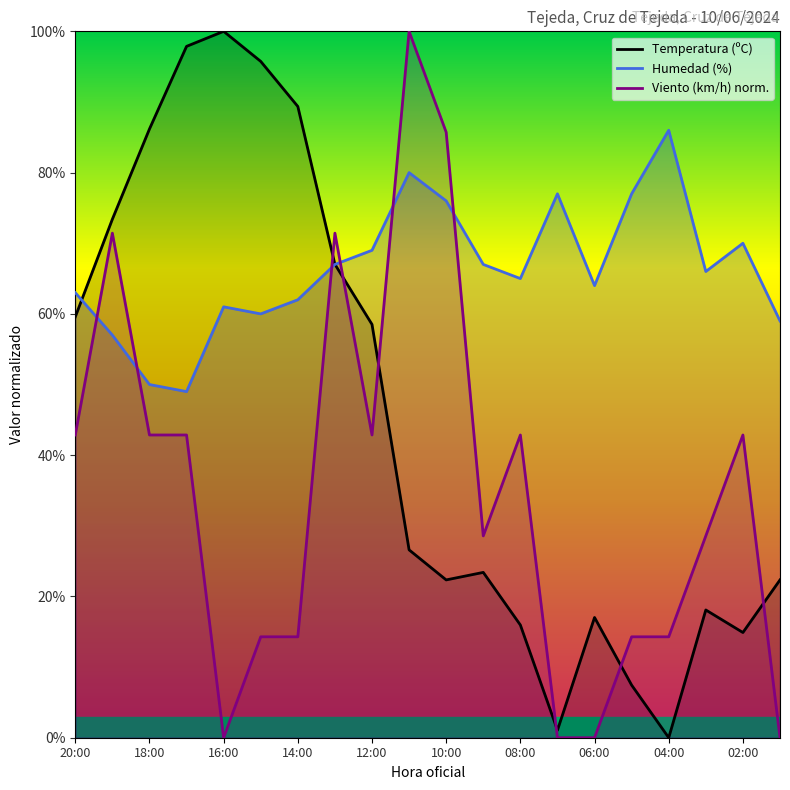

Which series ends up on top after the final intersection of Temperatura (ºC) and Viento (km/h) norm.?

Temperatura (ºC)